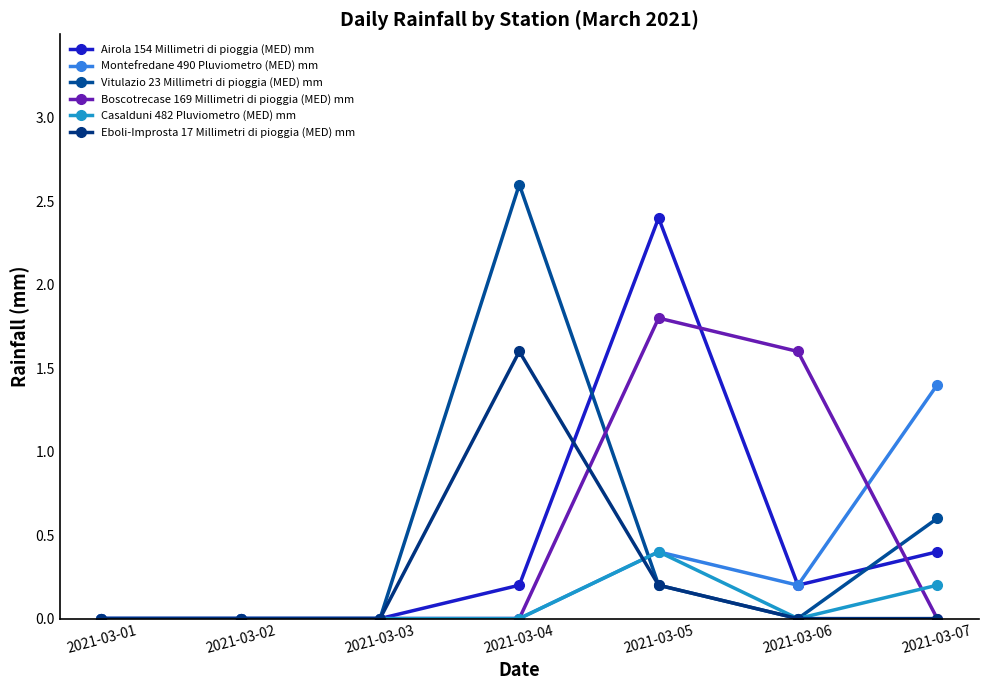

Is the value of Vitulazio 23 Millimetri di pioggia (MED) mm at 2021-03-06 greater than the value of Montefredane 490 Pluviometro (MED) mm at 2021-03-01?

No